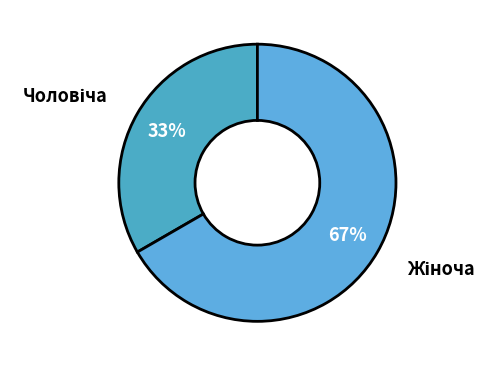

Is there a majority slice in this chart?

Yes